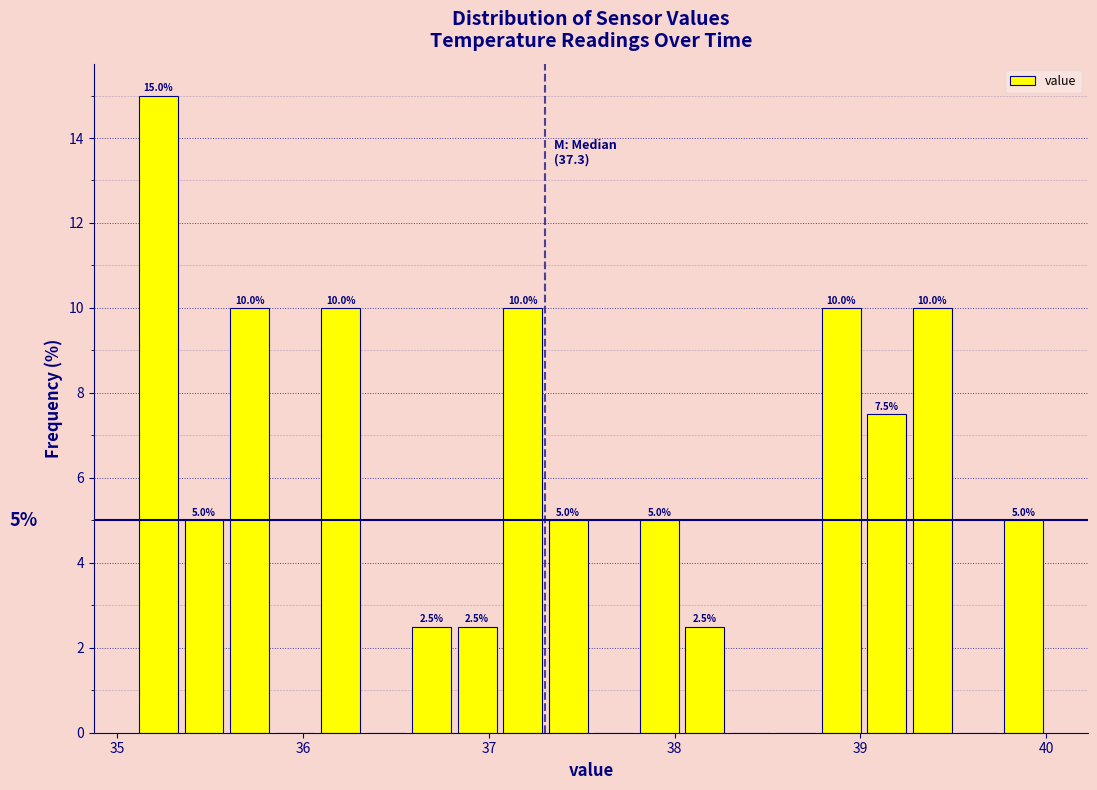

Around what value on the x-axis is the tallest bar? Give the approximate position of its centre, as read against the axis.

35.2